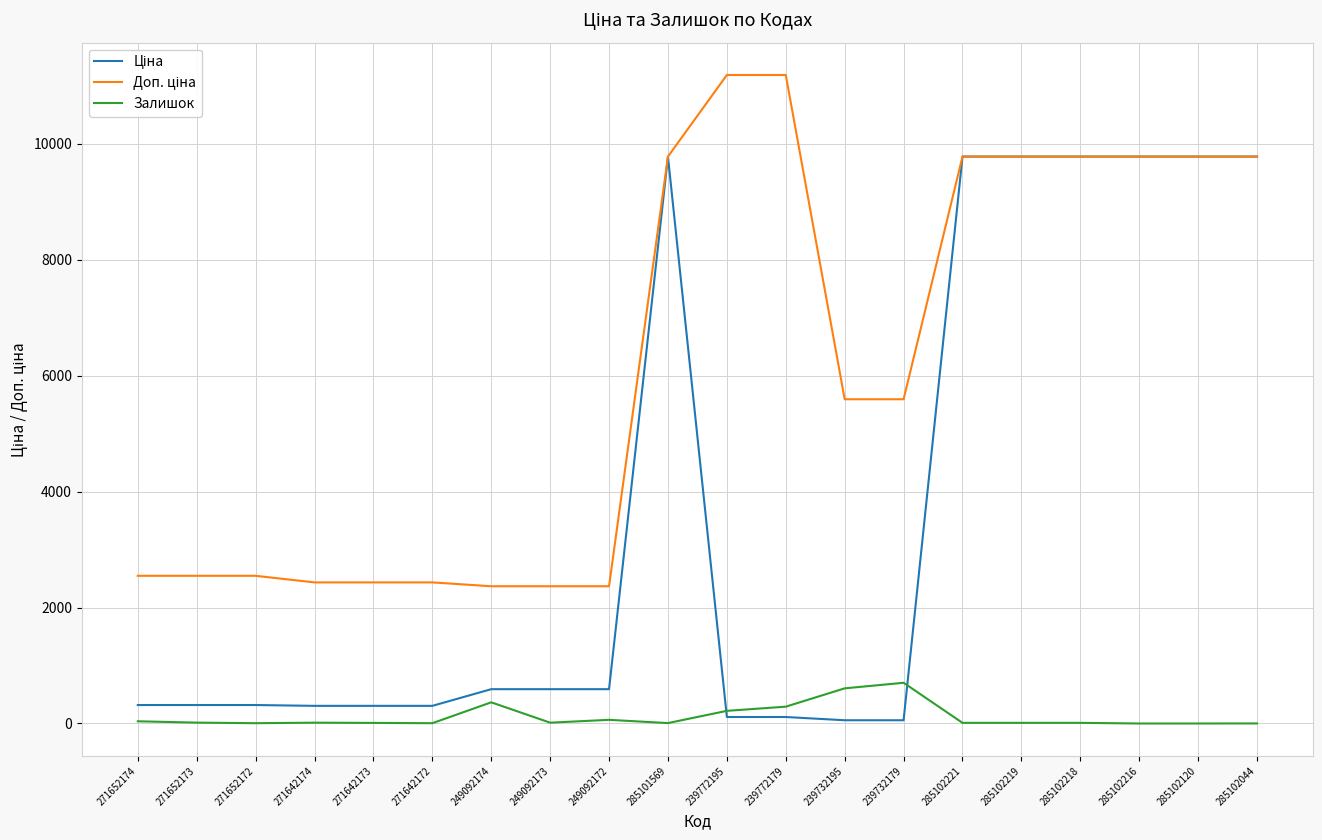

What is the maximum value for Залишок?

702.0